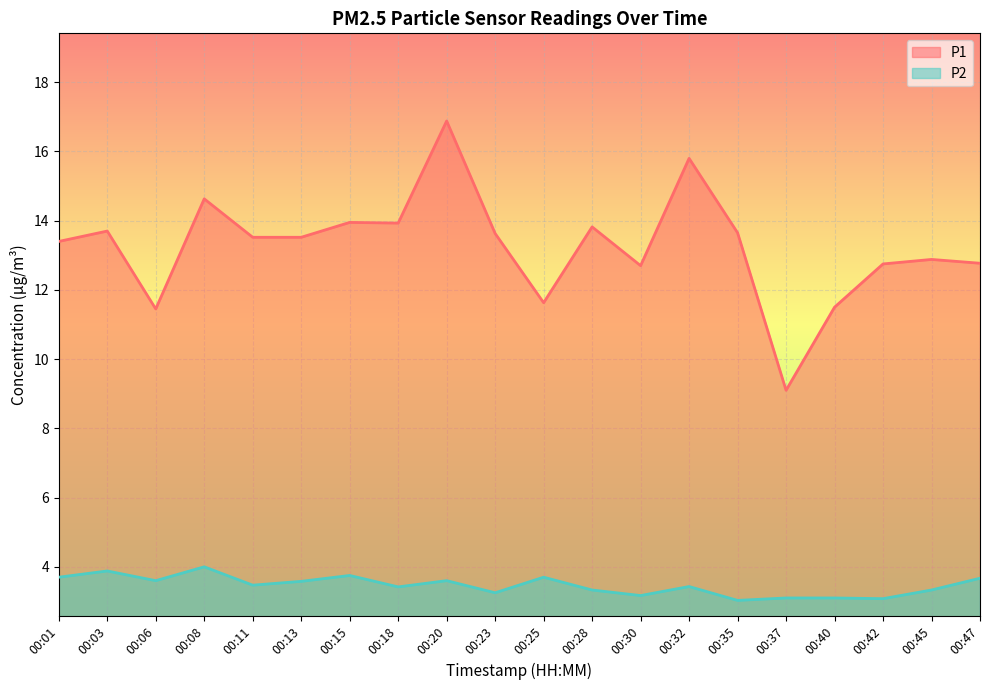

How many series are shown in this chart?

2